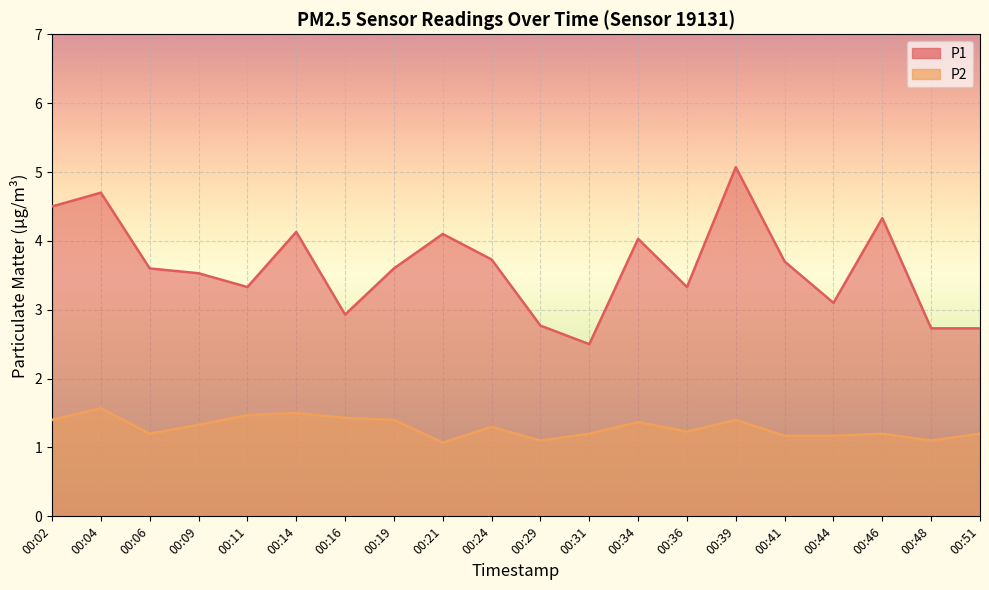

How many interior local peaks does the P2 series have?

6